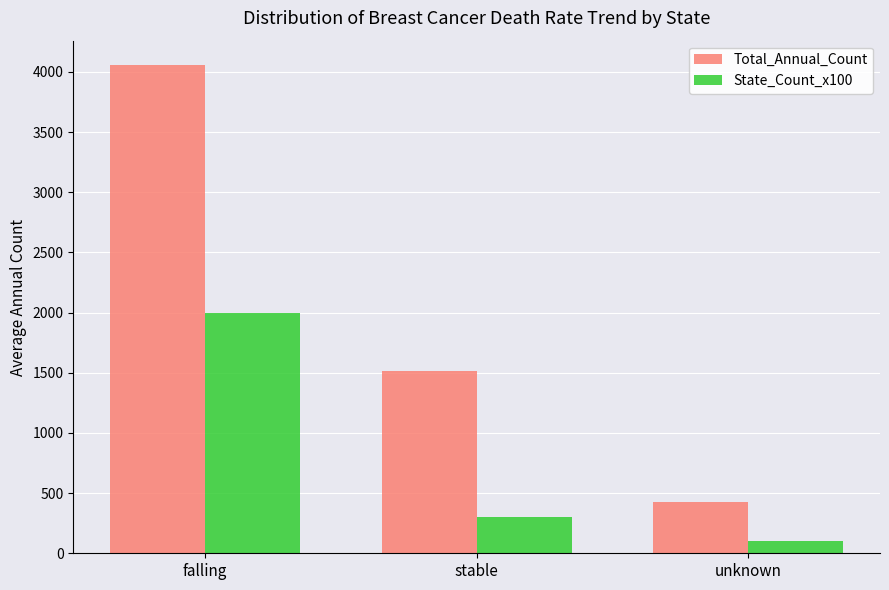

How many data points does each series have?

3